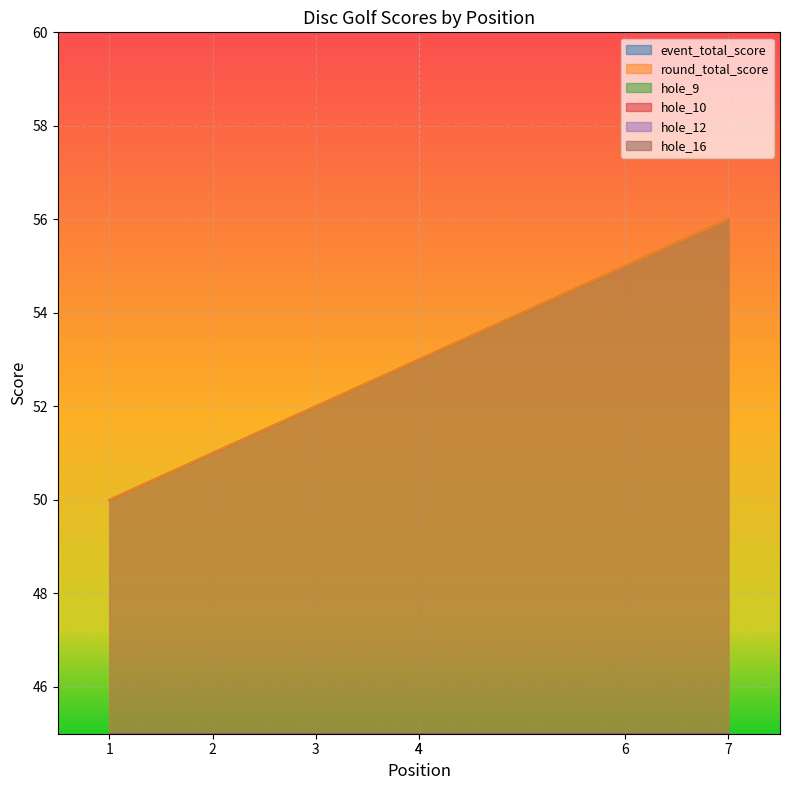

What is the difference between the second highest and minimum values in the event_total_score series?

5